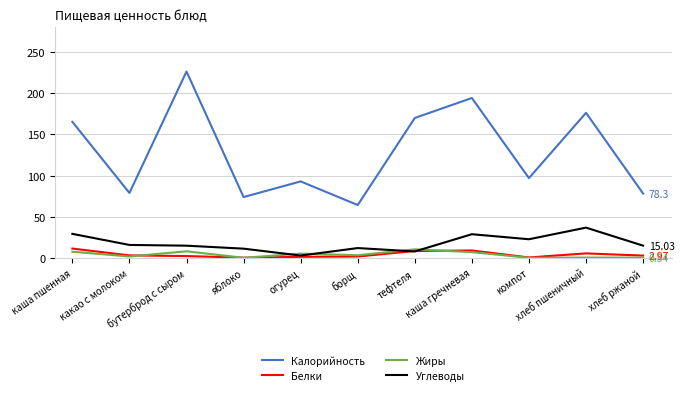

Which series has the largest total across all categories?

Калорийность